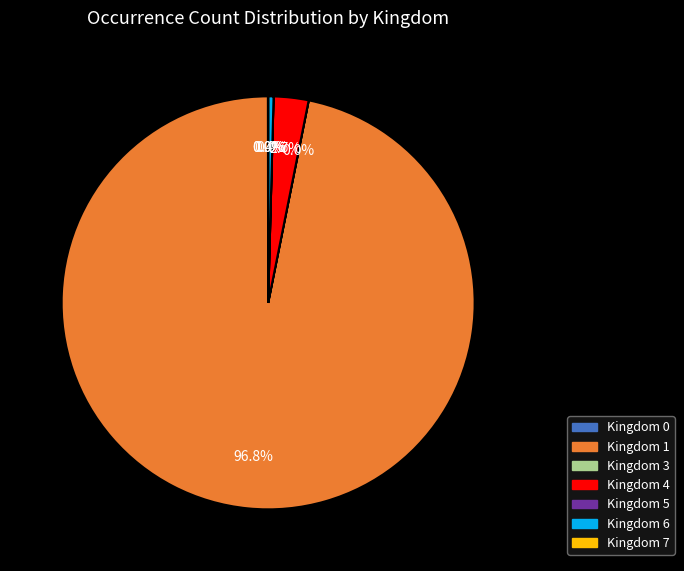

Is there any slice that represents more than half of the pie?

Yes